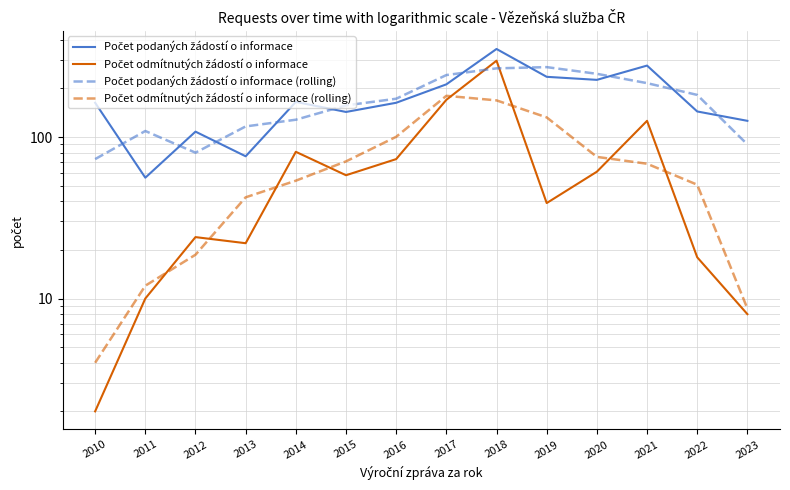

Which category has the highest value in the Počet odmítnutých žádostí o informace (rolling) series?

2017